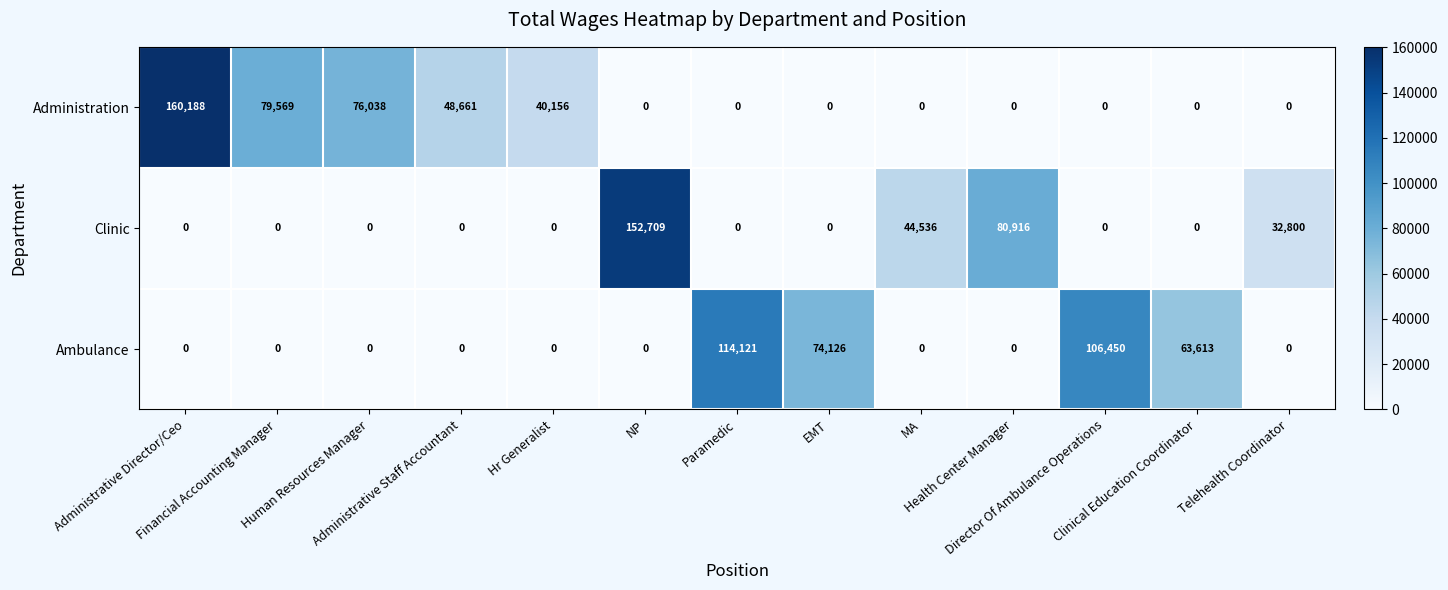

How many series are shown in this chart?

3